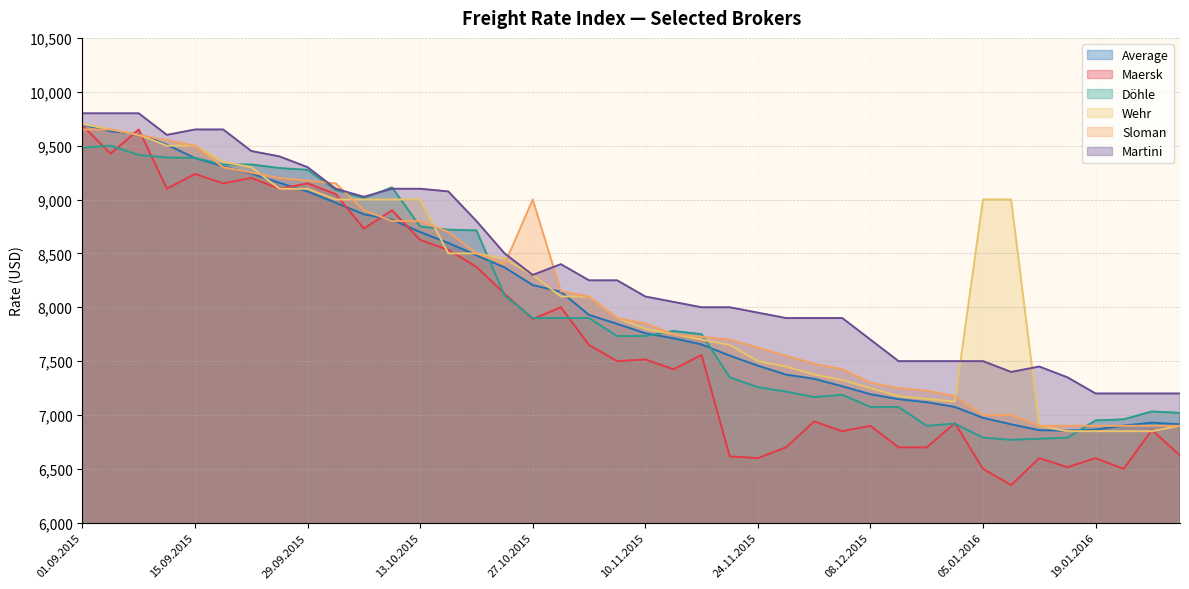

What is the sum of all Average values?

321385